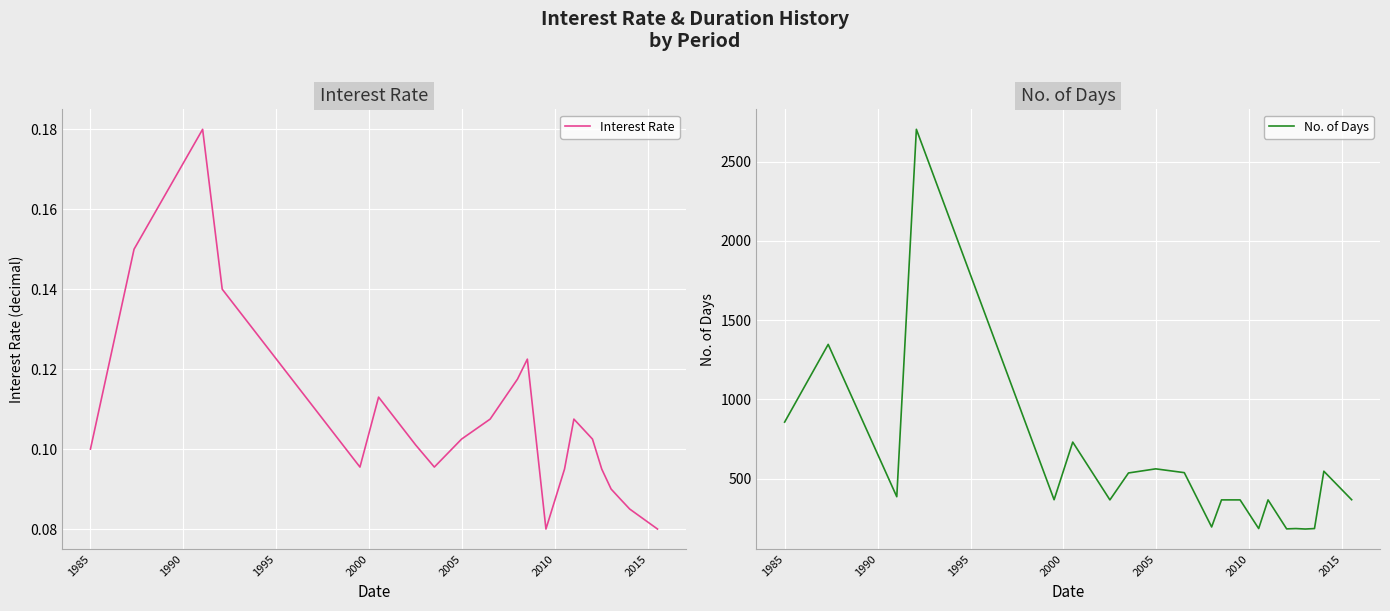

List the series in order of their overall mean, highest first.

No. of Days, Interest Rate